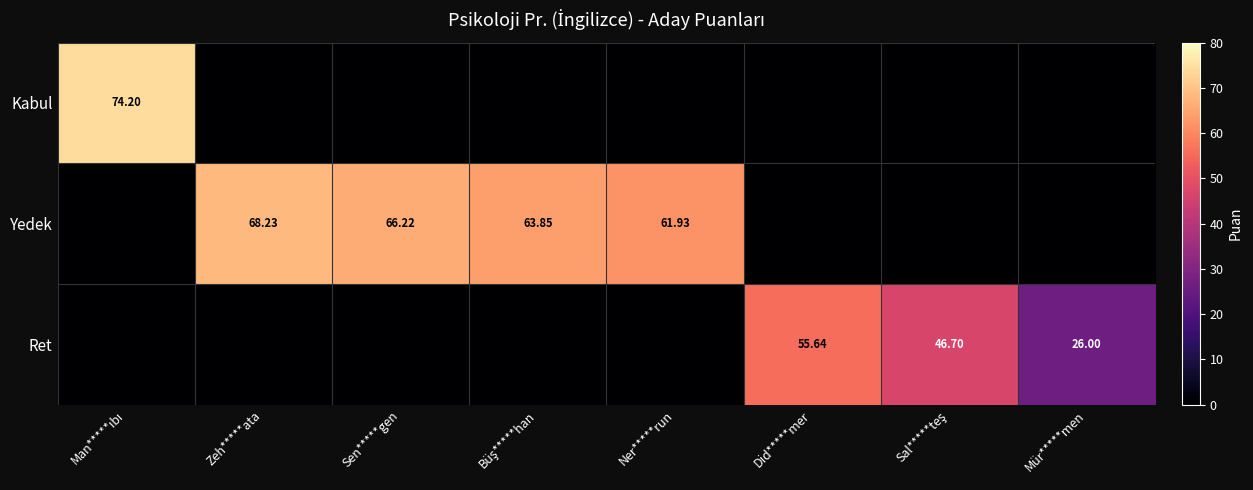

Is the value of Yedek at Ner*****run greater than the value of Ret at Mür*****men?

Yes